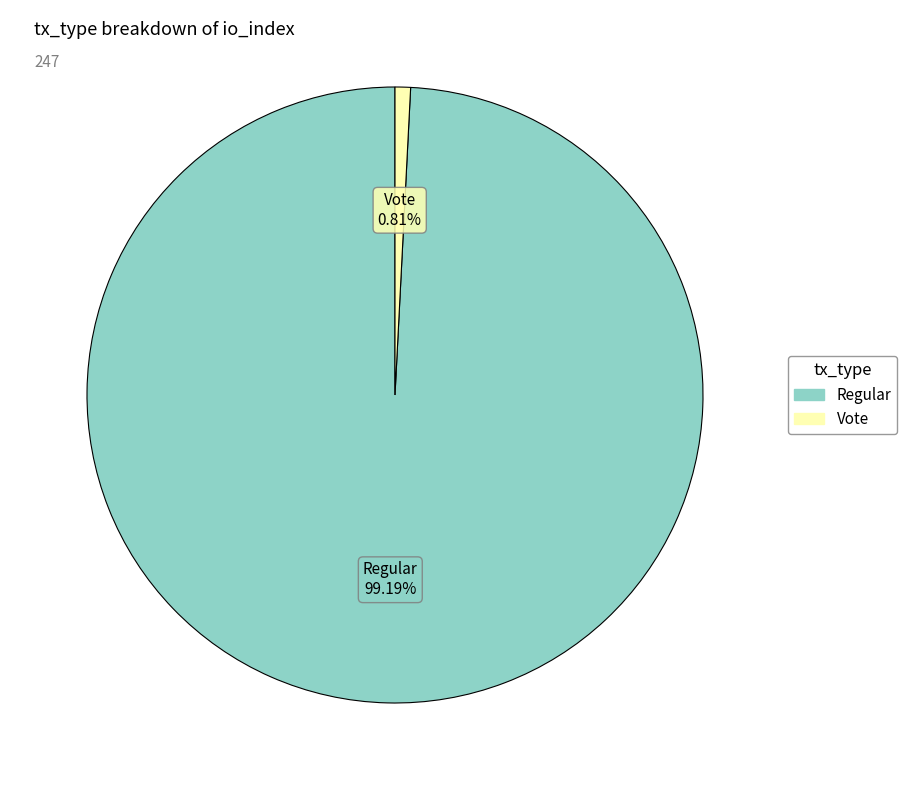

Does any single category account for the majority?

Yes